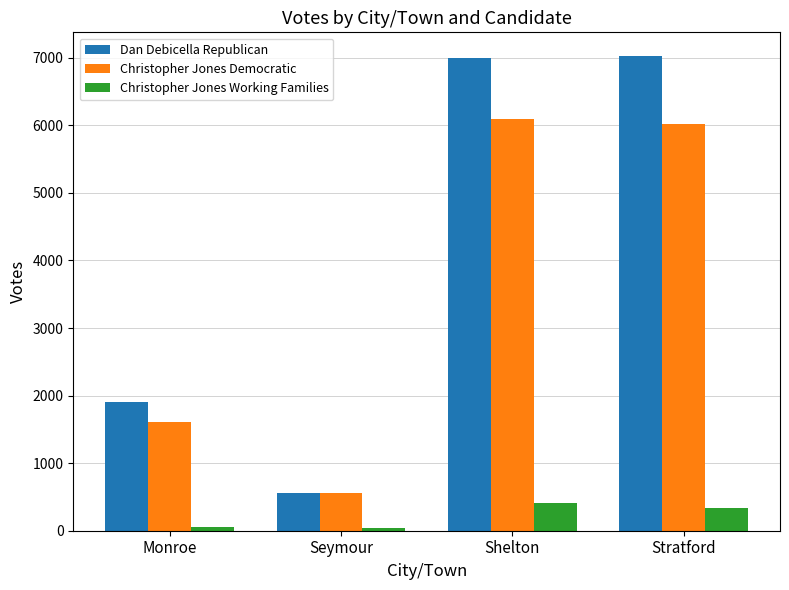

What are all the series names shown in the legend?

Dan Debicella Republican, Christopher Jones Democratic, Christopher Jones Working Families